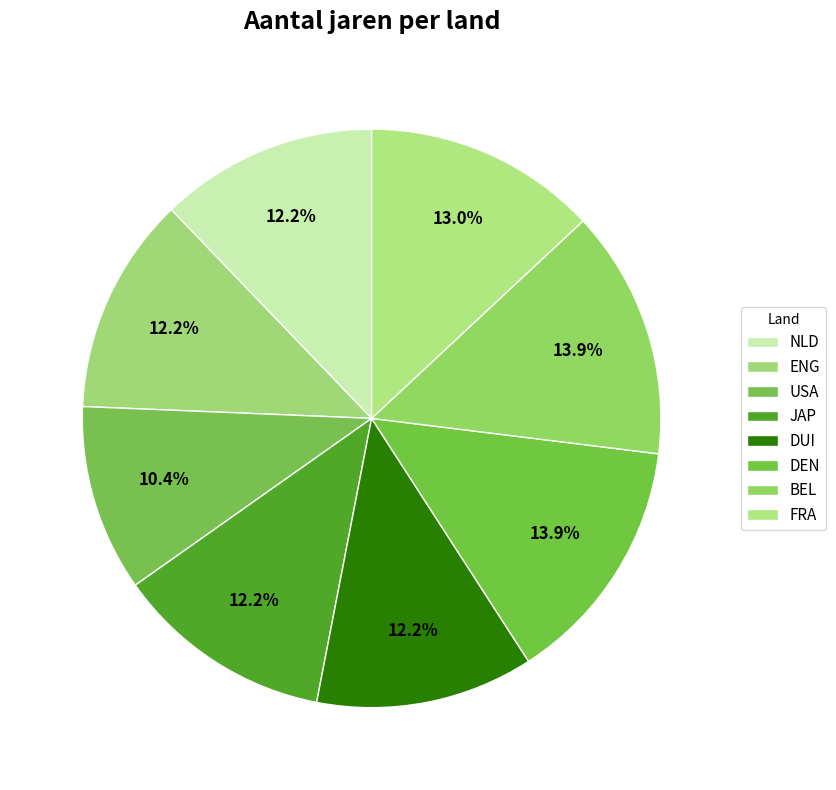

Which slice is the largest?

DEN